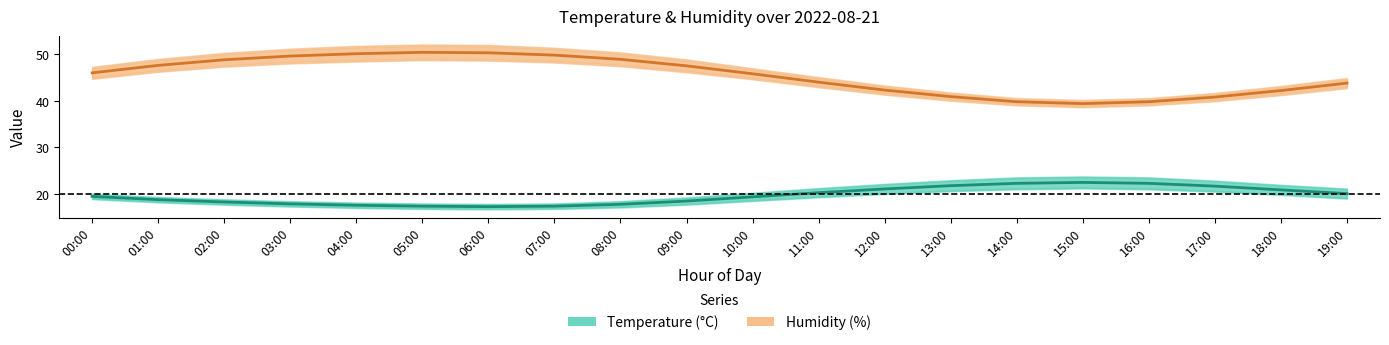

True or false: temperature and humidity intersect in this chart.

False